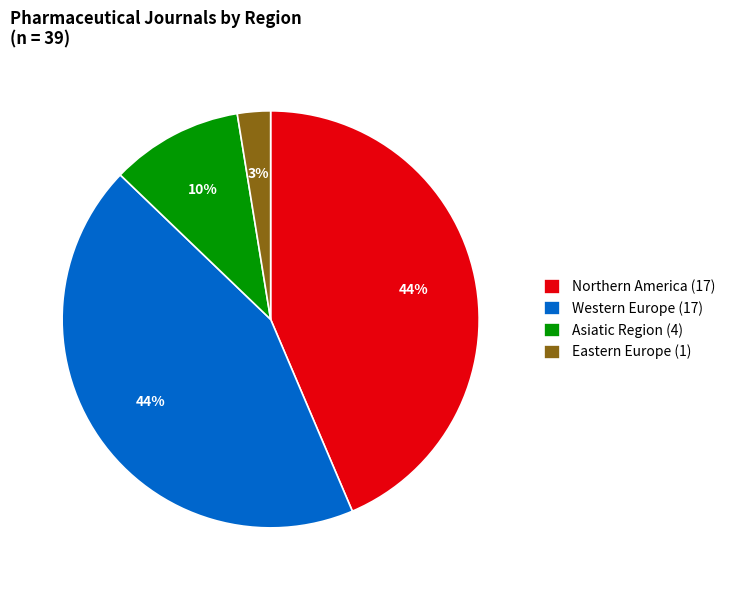

Does Western Europe account for over 50% of the chart?

No